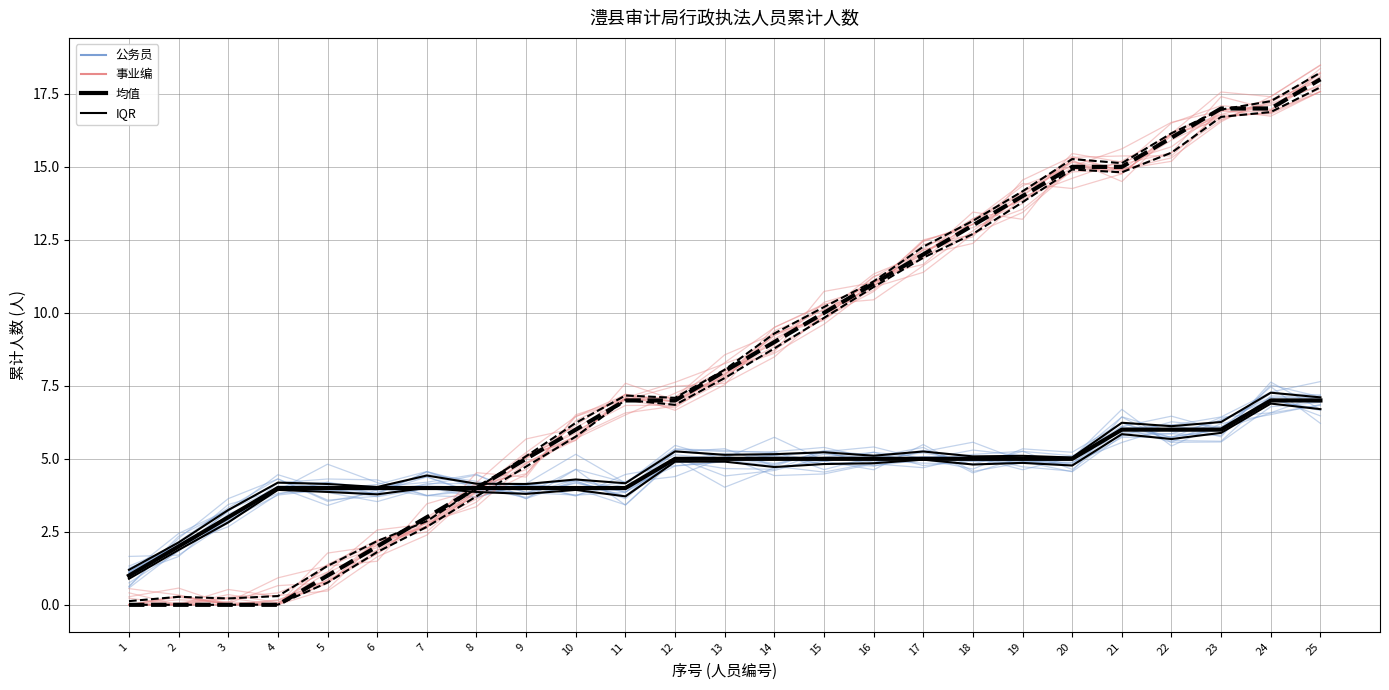

Where is the first local maximum for 公务员?

4